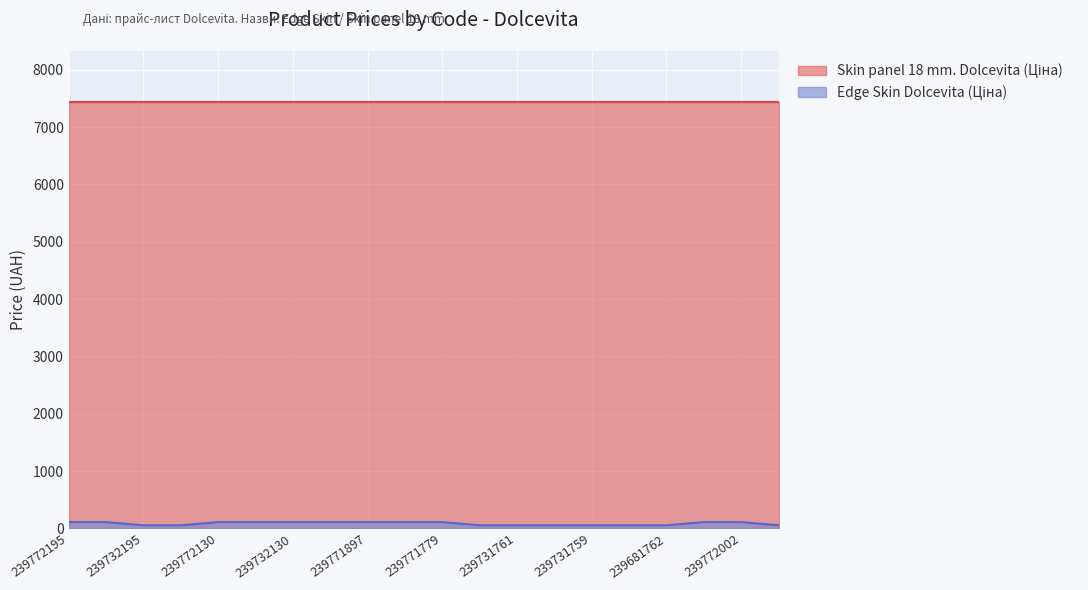

Which has a higher value, 239732130 or 239731779?

239732130